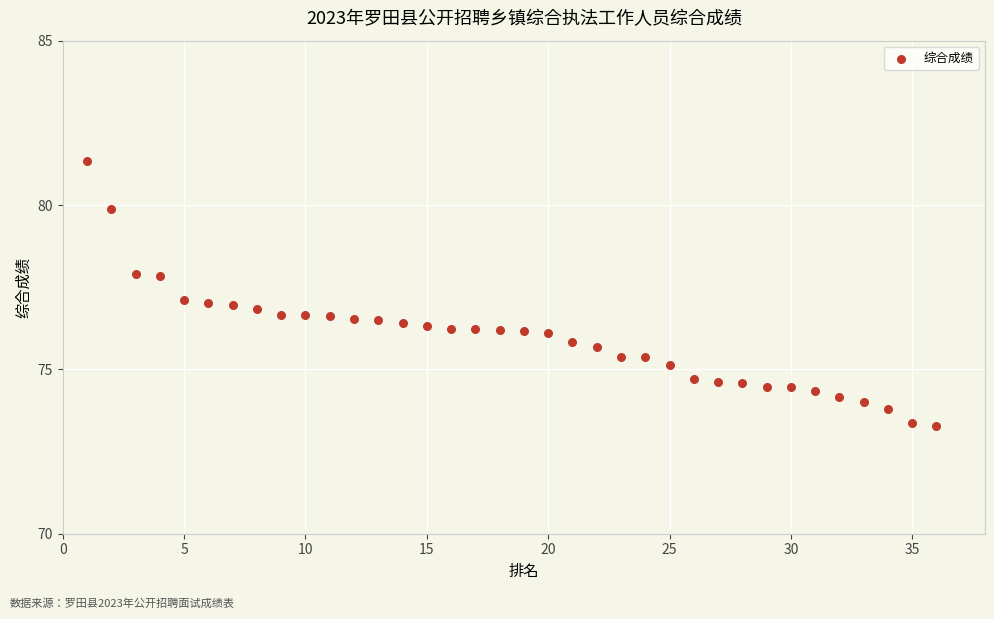

What is the range of X values (max minus min)?

35.0